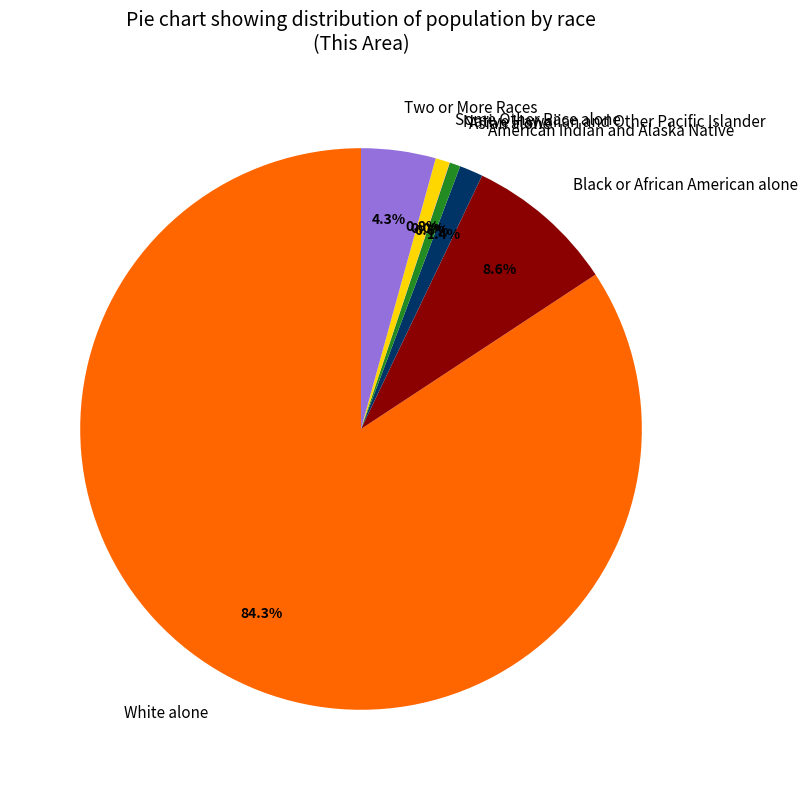

What is the largest slice in the pie chart?

White alone